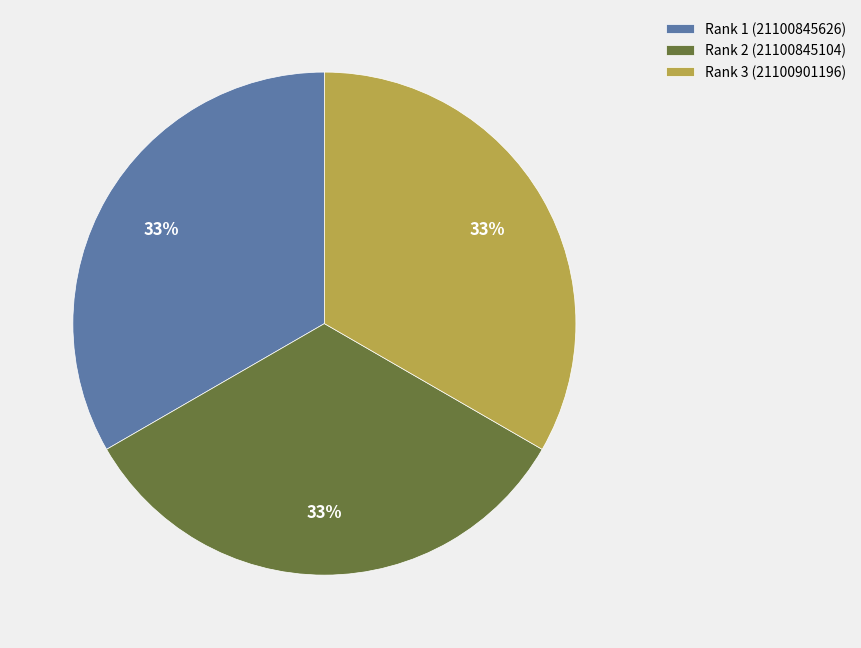

To the nearest percent, what portion does Rank 2 (21100845104) represent?

33%